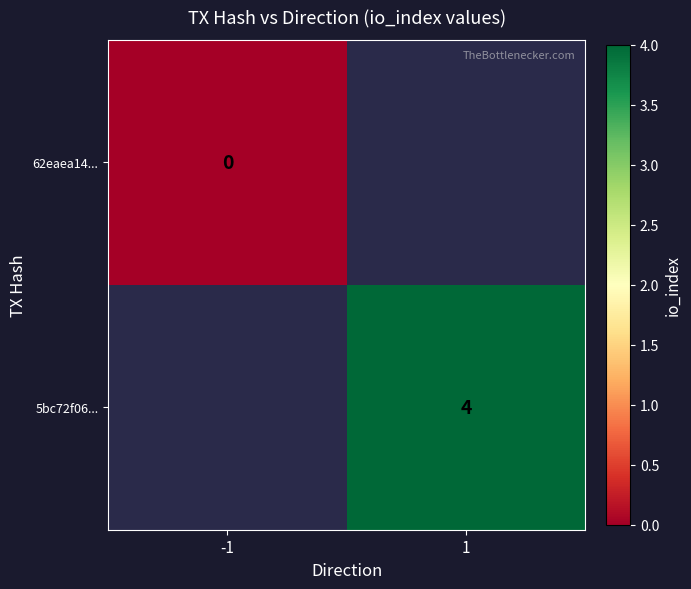

True or false: 5bc72f06... has a value of 1 at 1.

False